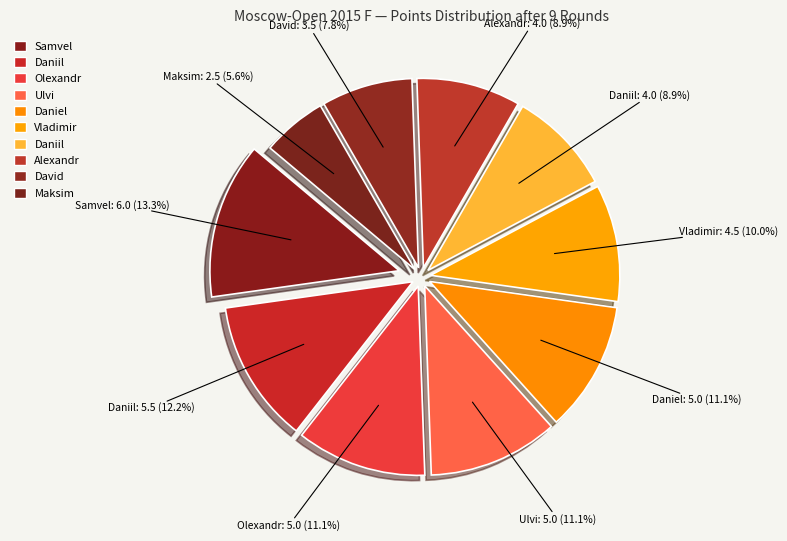

How many slices are in this pie chart?

10